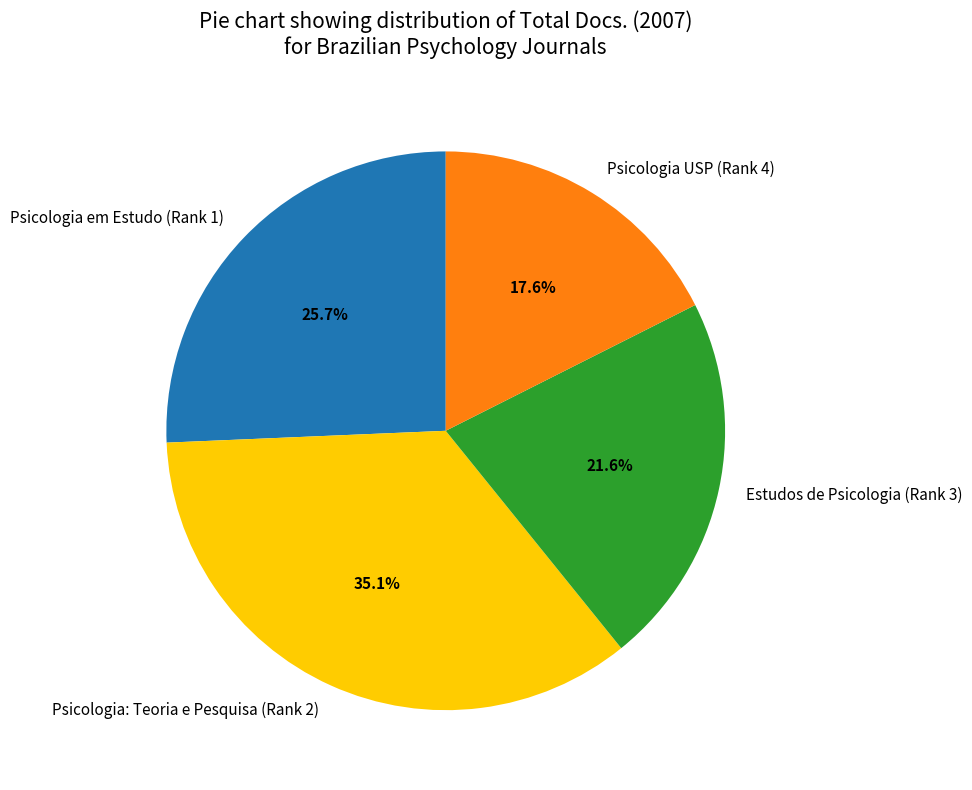

Which category has the biggest portion of the pie?

Psicologia: Teoria e Pesquisa (Rank 2)